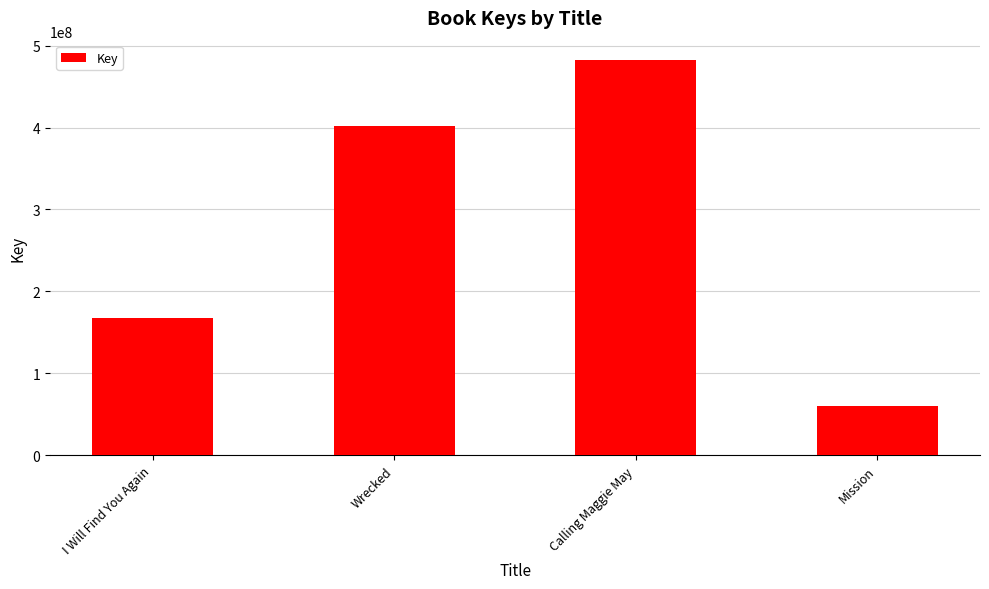

What is the label of the 1st bar from the right?

Mission